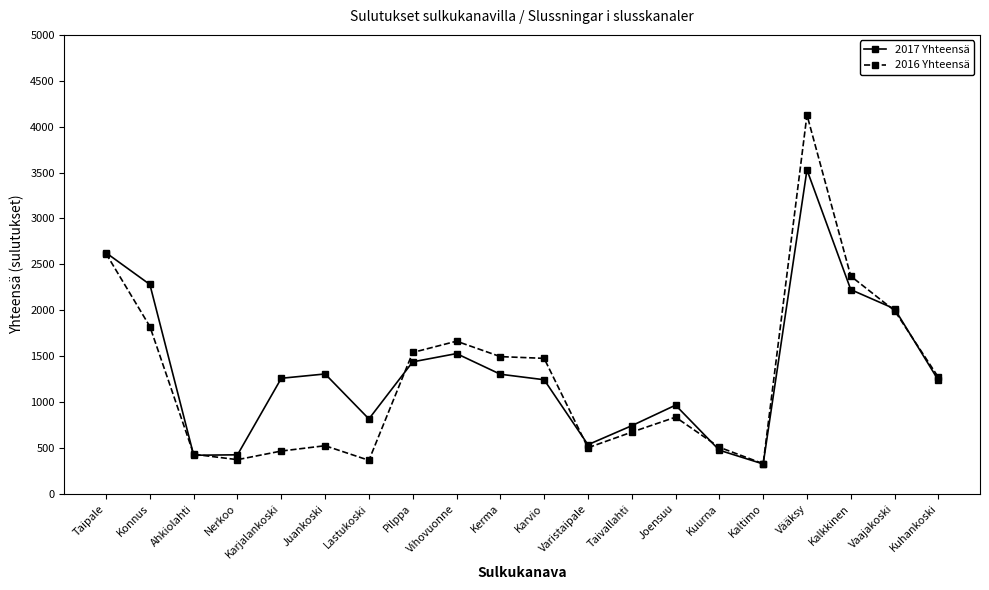

What is the difference between the second highest and second lowest values in the 2017 Yhteensä series?

2206